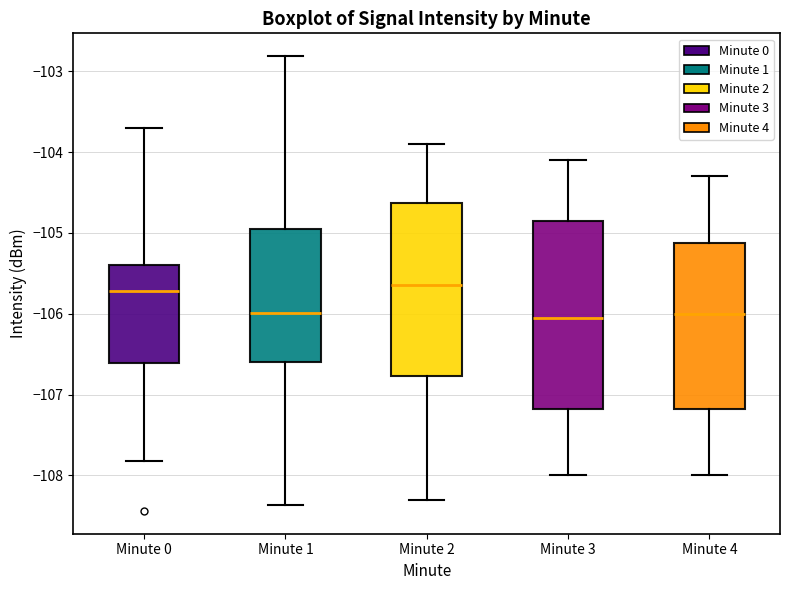

Comparing the boxes themselves (not the whiskers), which one is the tallest?

Minute 3